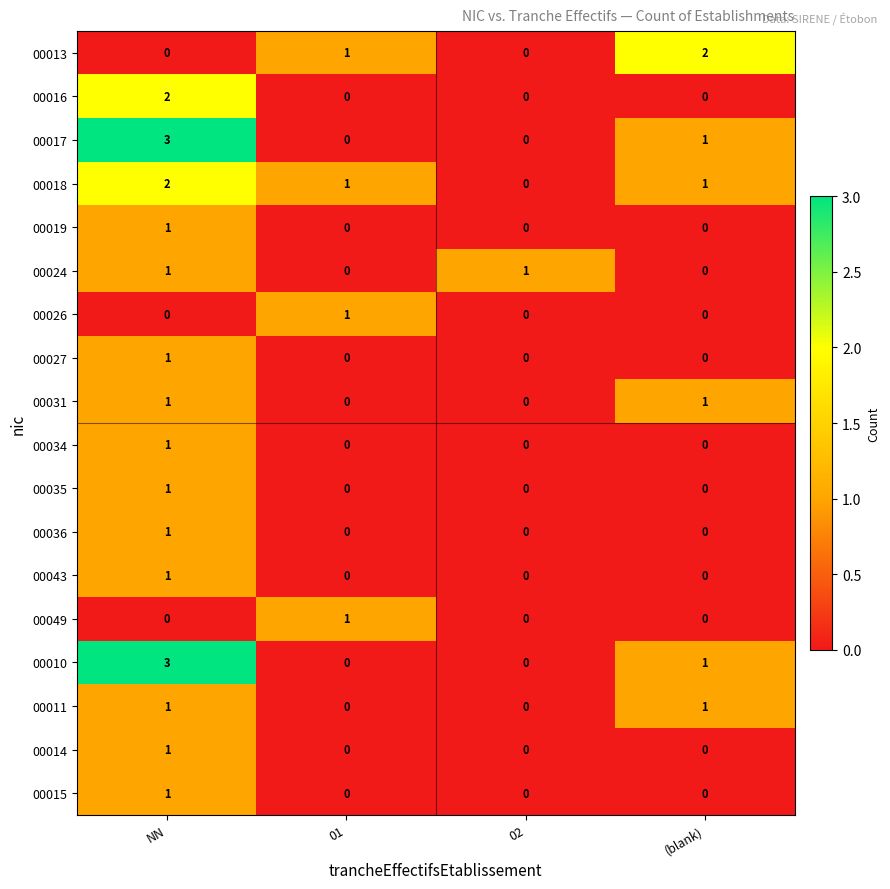

How many 00024 values are between 0 and 1?

4